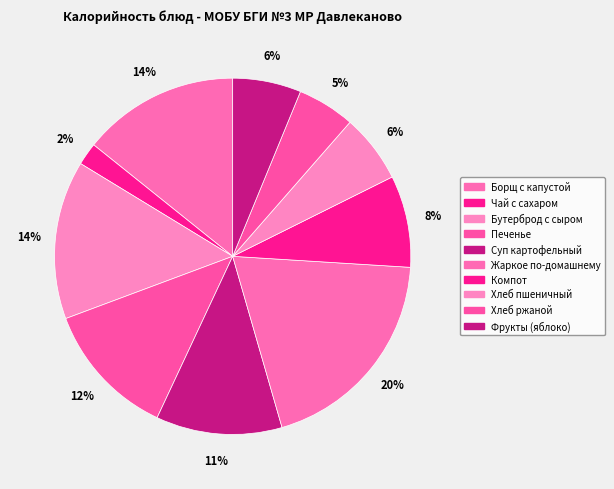

How many segments does this pie chart have?

10